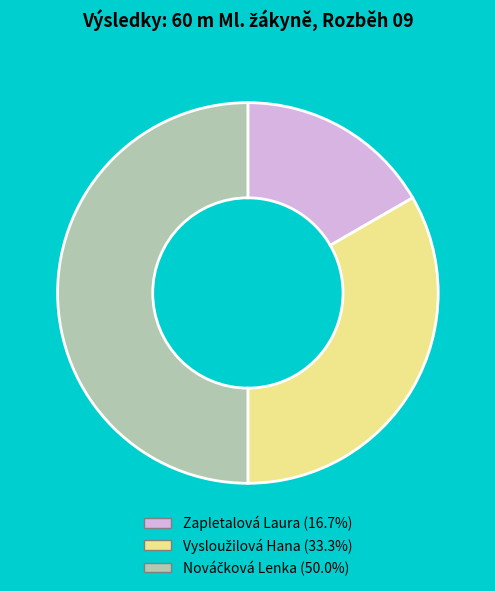

Is it true that Zapletalová Laura is 17% of the pie?

True